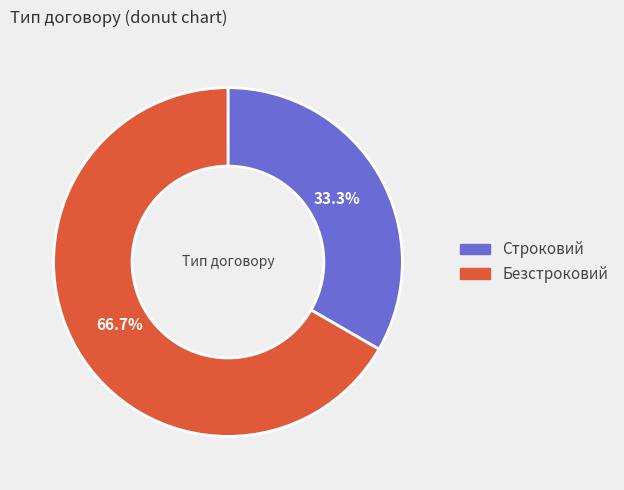

Which slice is the largest?

Безстроковий